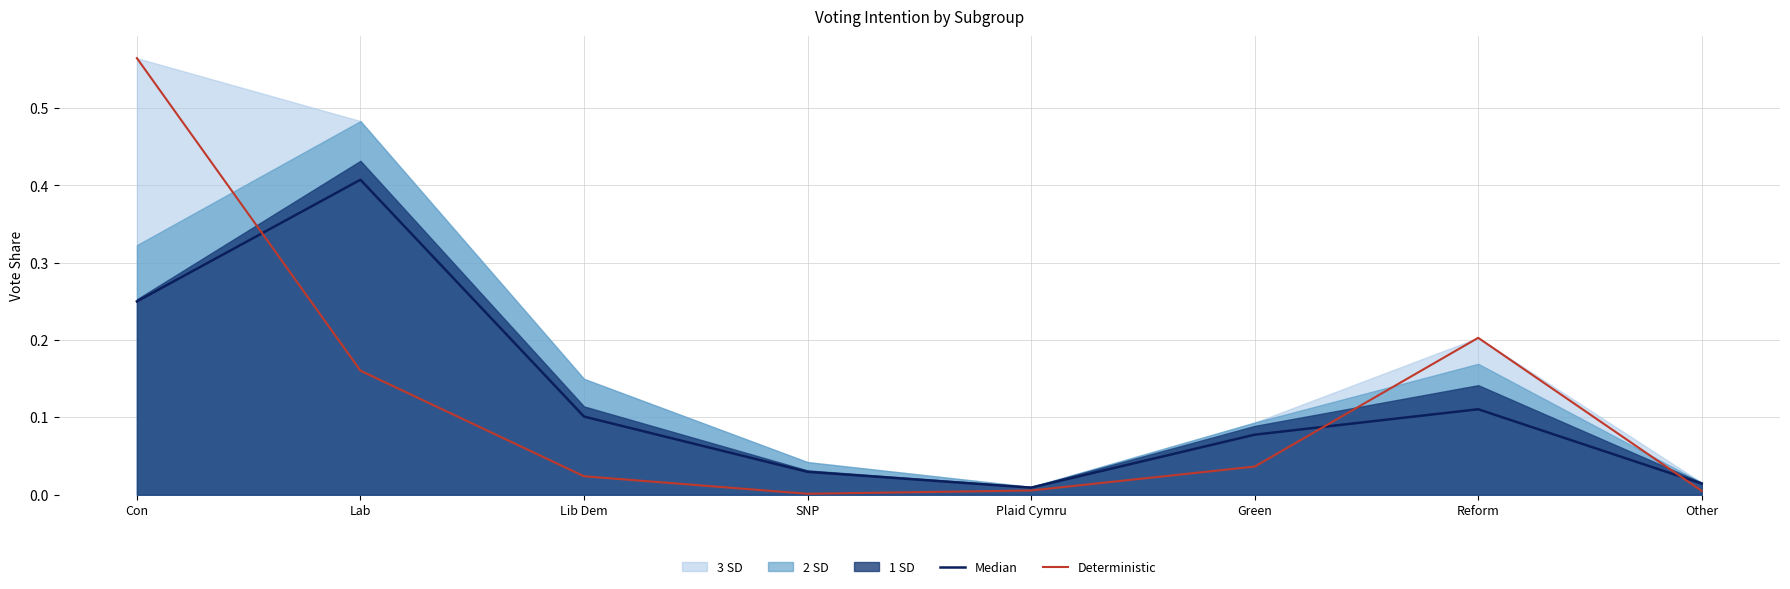

Is the value of Deterministic at Reform greater than the value of Median at Lib Dem?

Yes